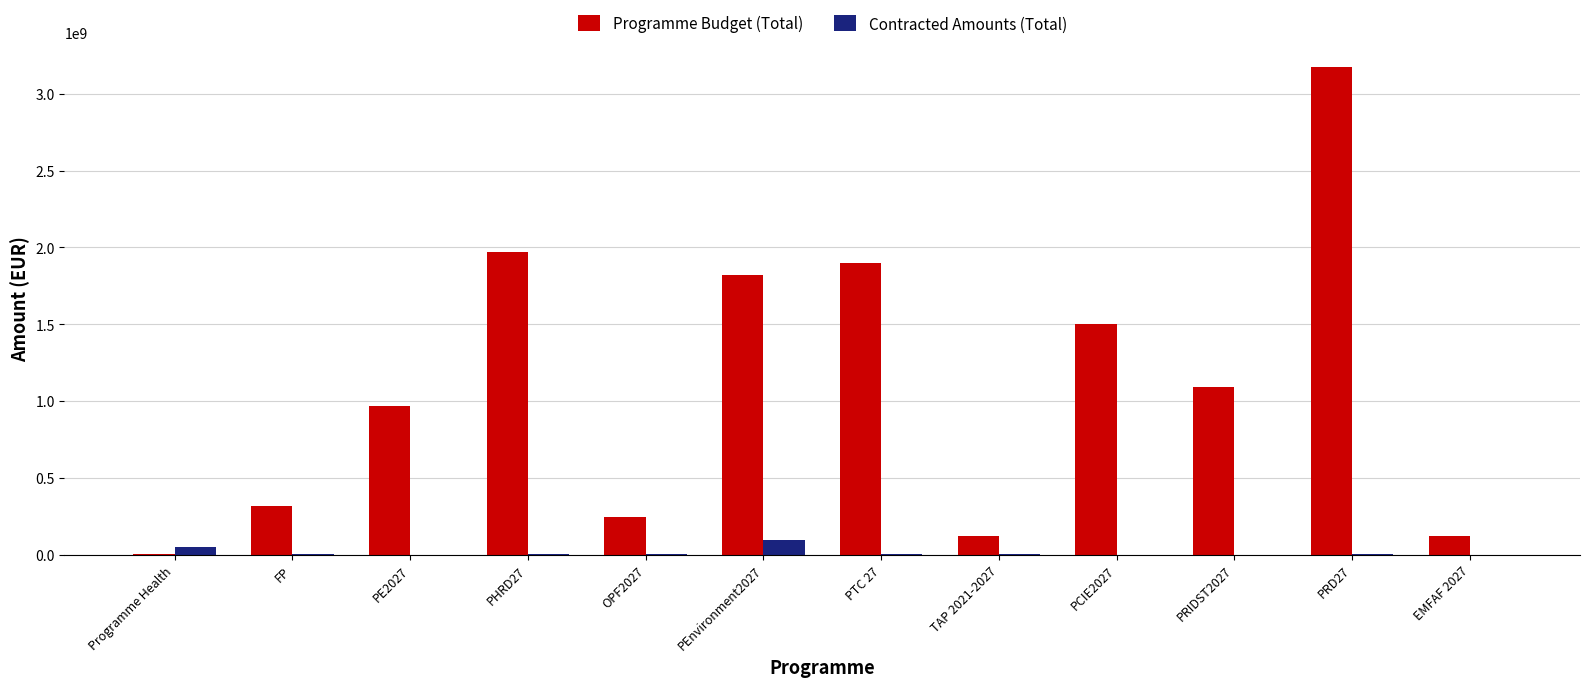

What is the sum of all Contracted Amounts (Total) values?

169576839.6